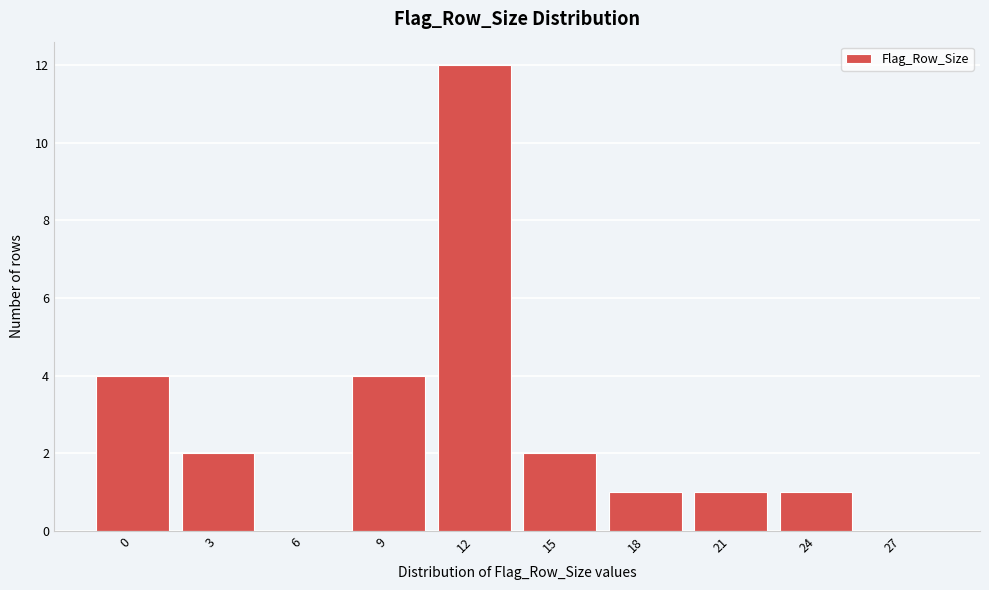

Reading left to right, what are all the values shown in this chart?

0=4	3=2	6=0	9=4	12=12	15=2	18=1	21=1	24=1	27=0